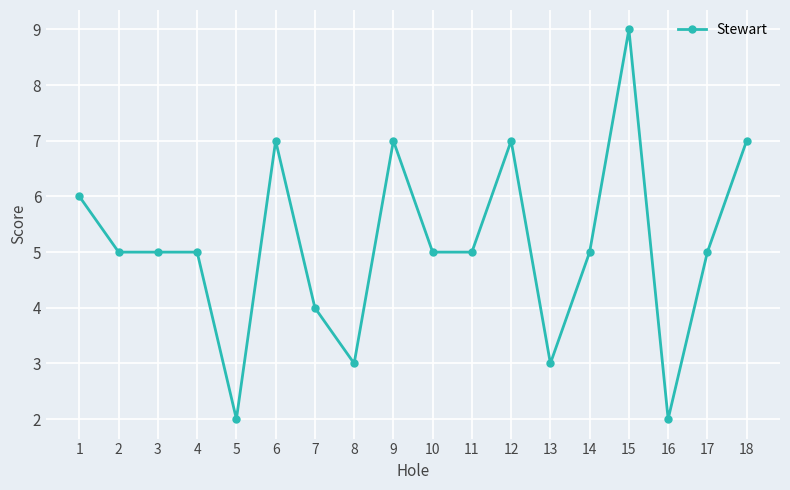

What is the ratio of the value at 12 to the value at 8?

2.3